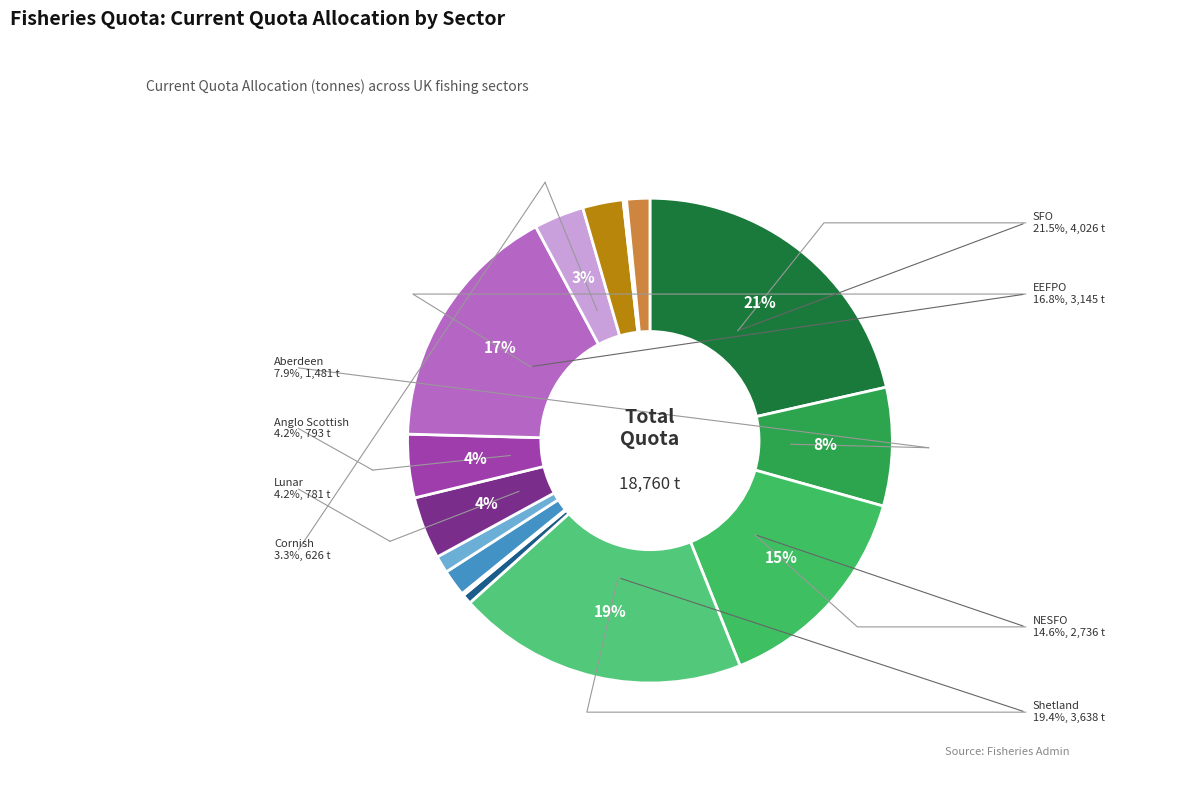

What is the change in value from SFO to Non Sector?

-4013.0